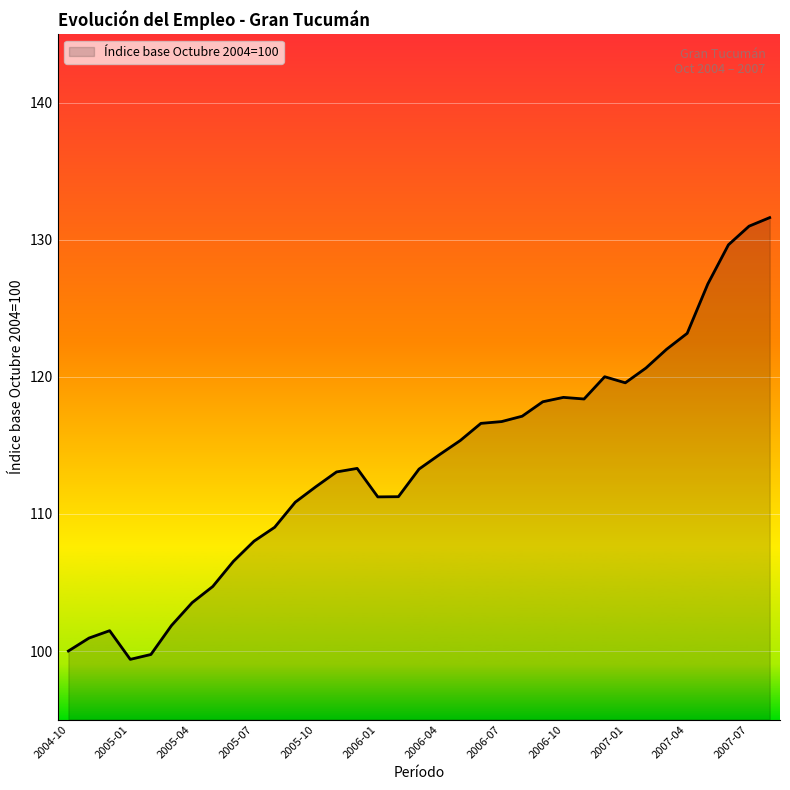

What is the greatest value displayed?

131.6